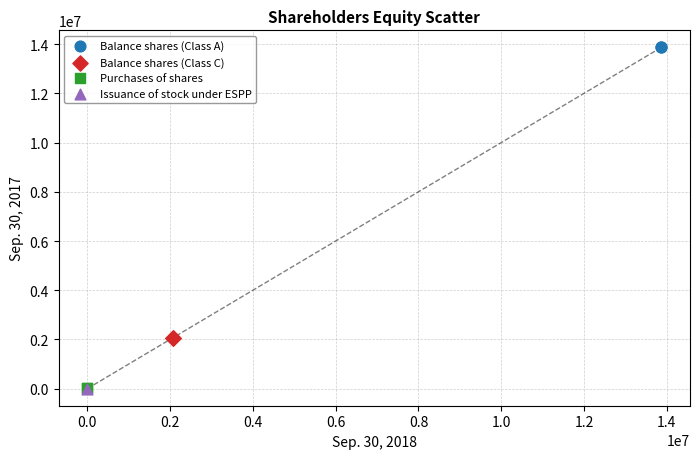

Which series reaches the maximum Y coordinate?

Balance shares (Class A)